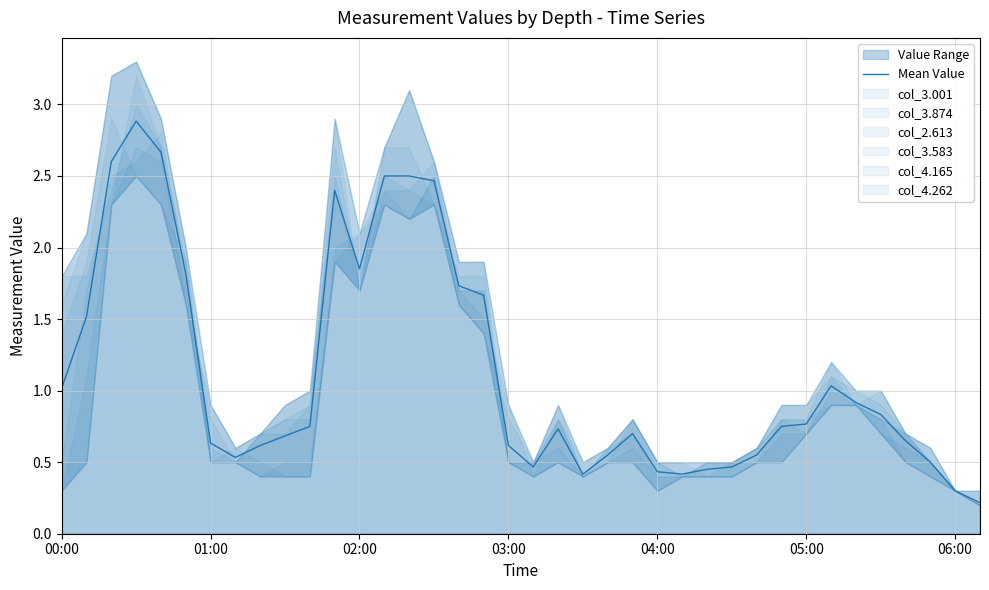

How many lines are shown in the chart?

1